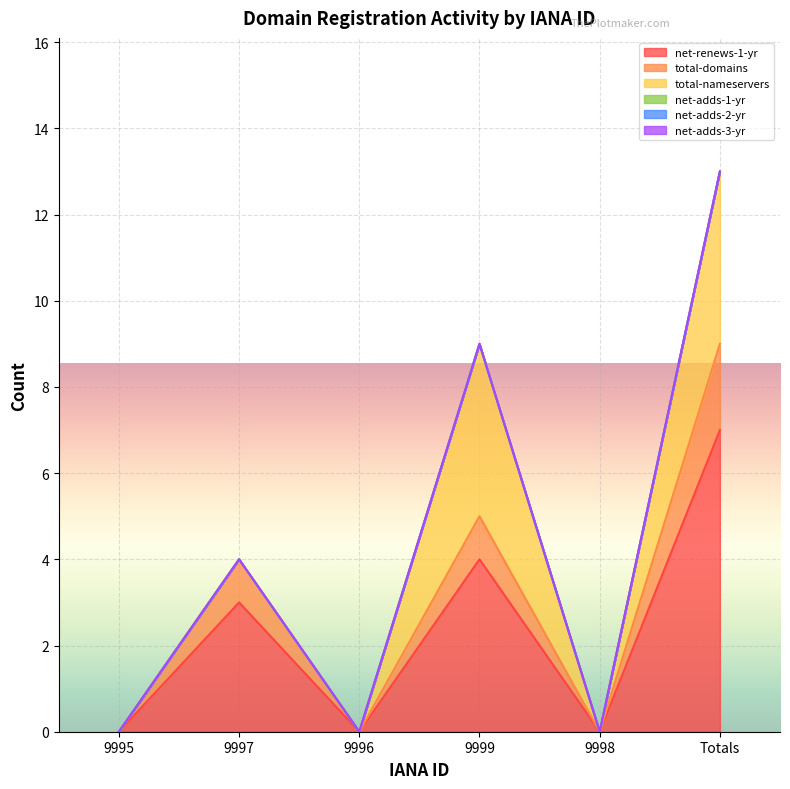

How many lines are shown in the chart?

6